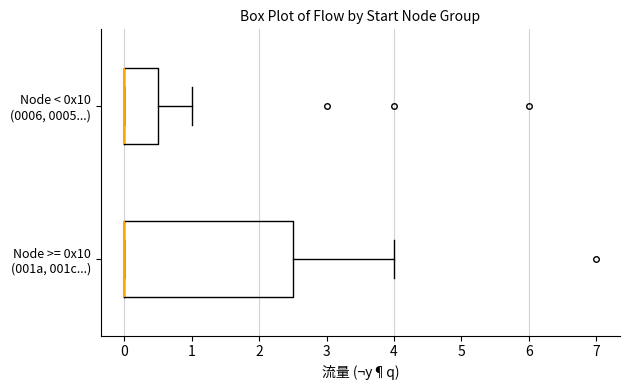

Reading bottom to top, read every box against the x-axis: the position of its median line, the range the box covers, and the ends of its whiskers. The values are not printed on the chart, so give them approximately, as read against the axis.

Node >= 0x10 (001a, 001c...): median 0.0 (drawn on the box's left edge), box 0.0 to 2.5, whiskers 0.0 to 4.0
Node < 0x10 (0006, 0005...): median 0.0 (drawn on the box's left edge), box 0.0 to 0.5, whiskers 0.0 to 1.0